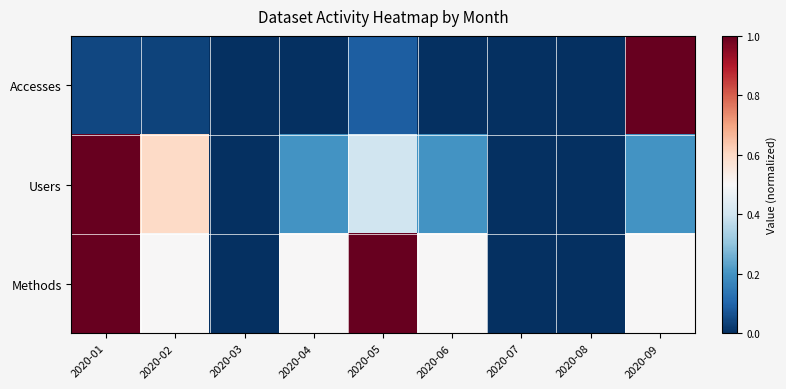

Which series has the largest total across all categories?

Methods